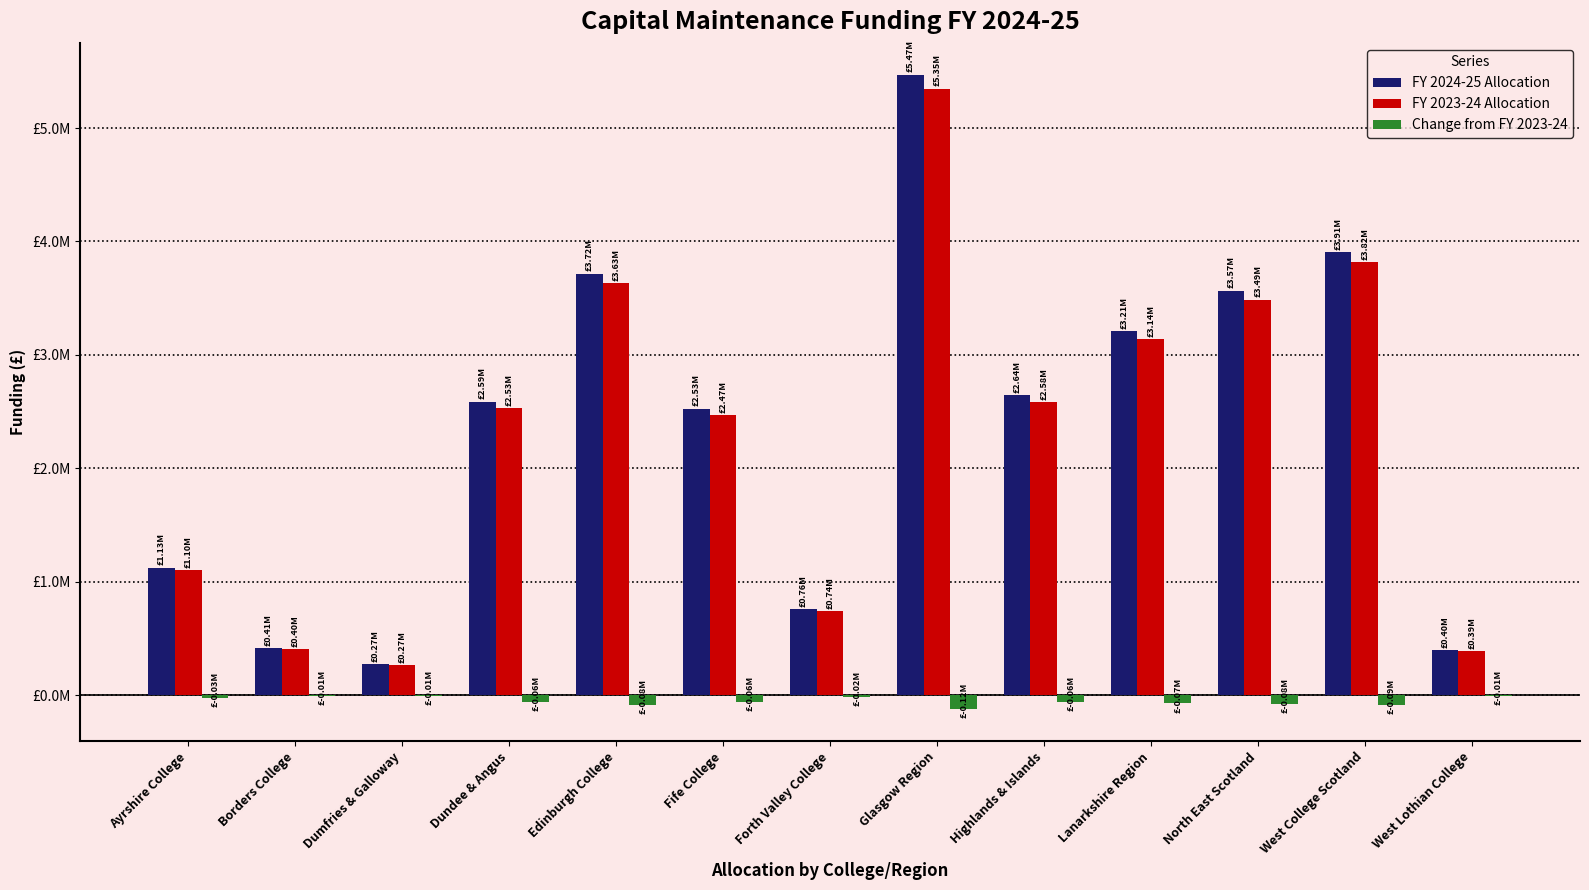

What is the total value across all series at Borders College?

808388